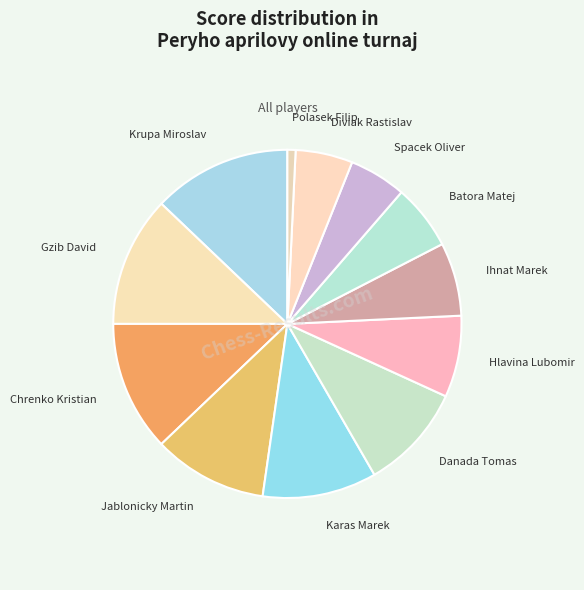

Which slice is the smallest?

Polasek Filip